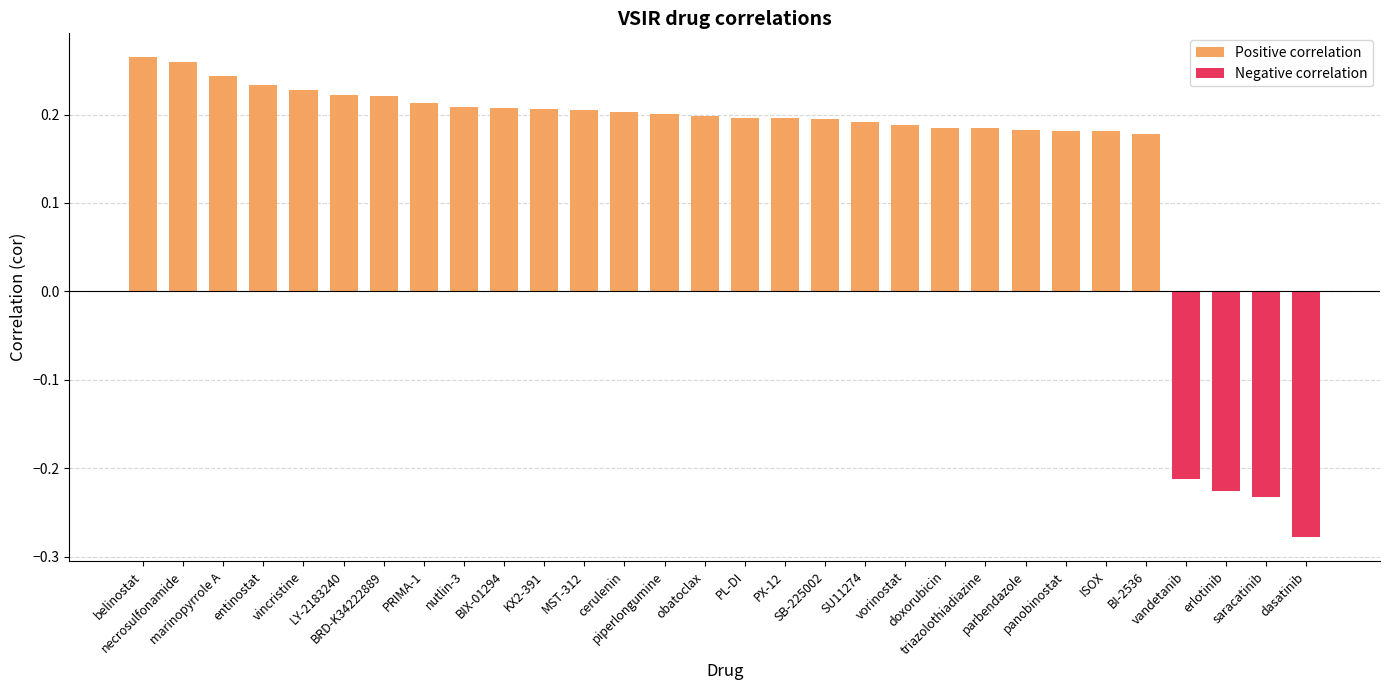

Which category has the highest value in the Negative correlation series?

belinostat